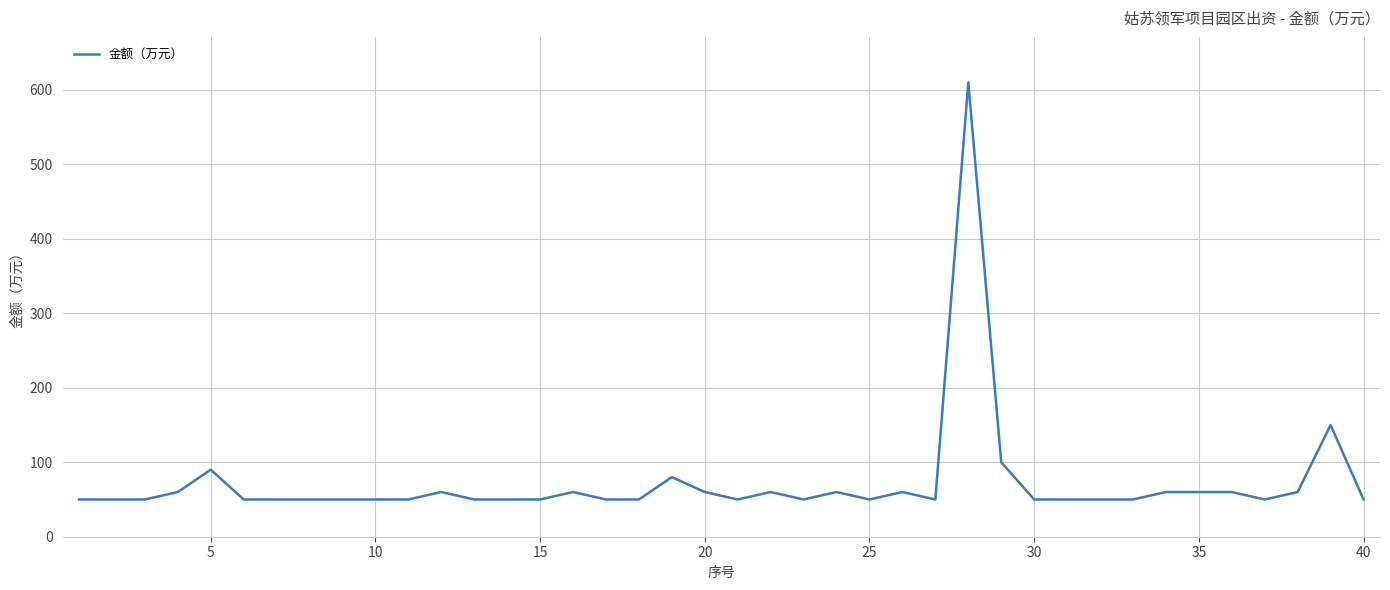

What is the greatest value displayed?

610